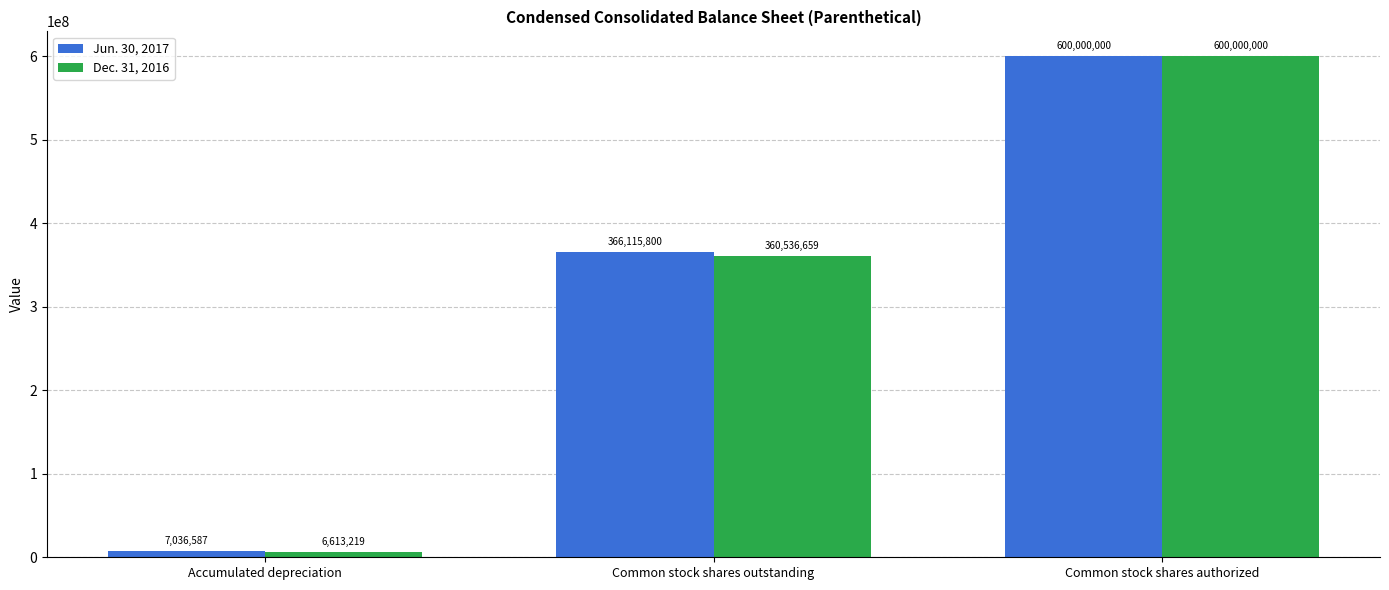

Between Common stock shares outstanding and Common stock shares authorized, which series saw the biggest shift?

Dec. 31, 2016